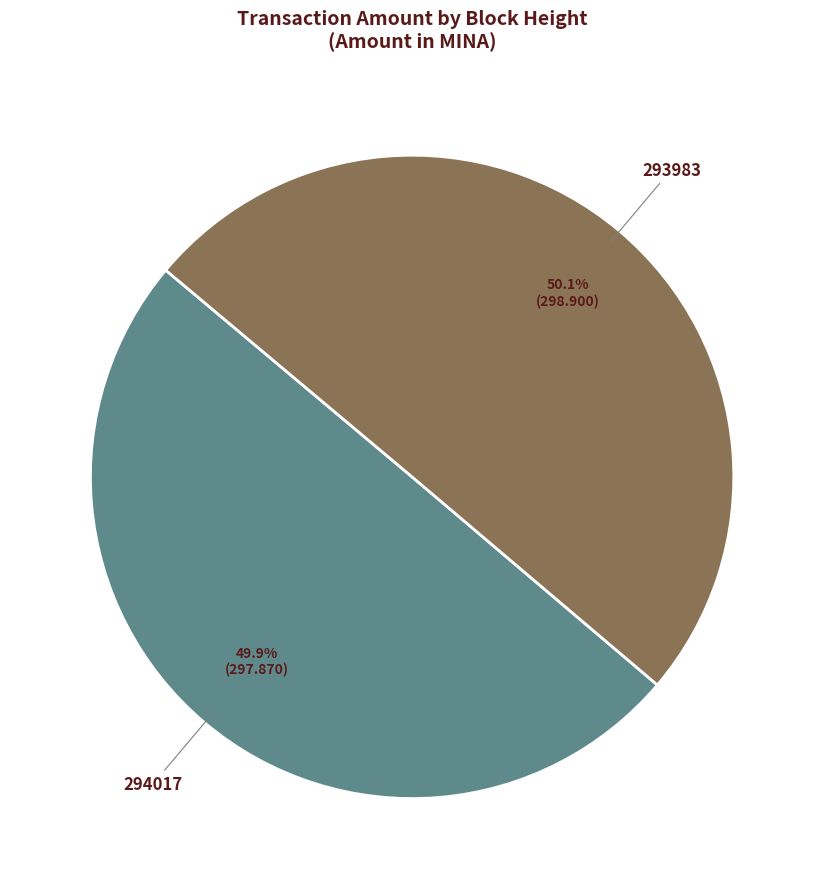

What is the total percentage of 294017 and 293983?

100.0%